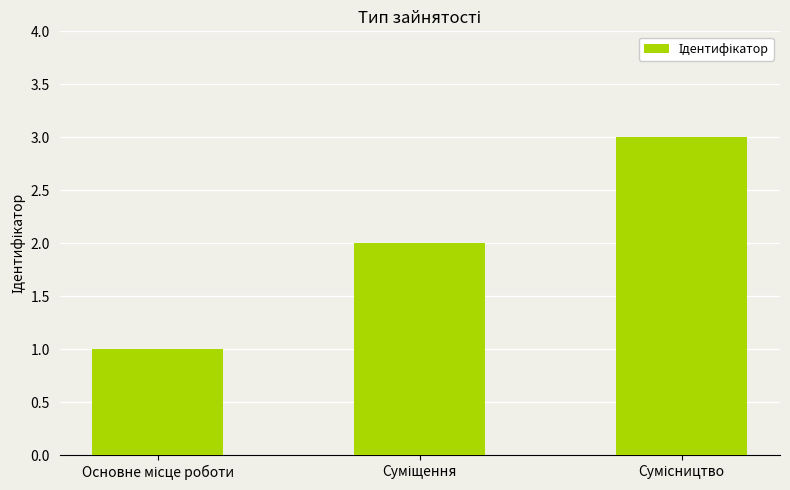

What is the sum of all values?

6